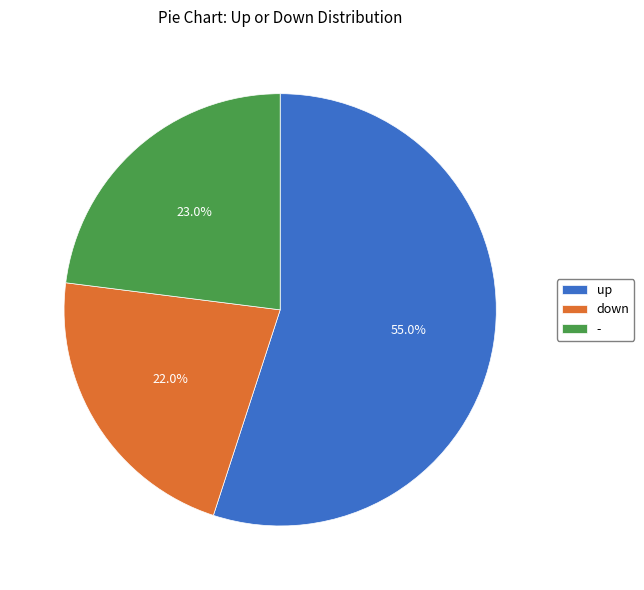

Does any single category account for the majority?

Yes